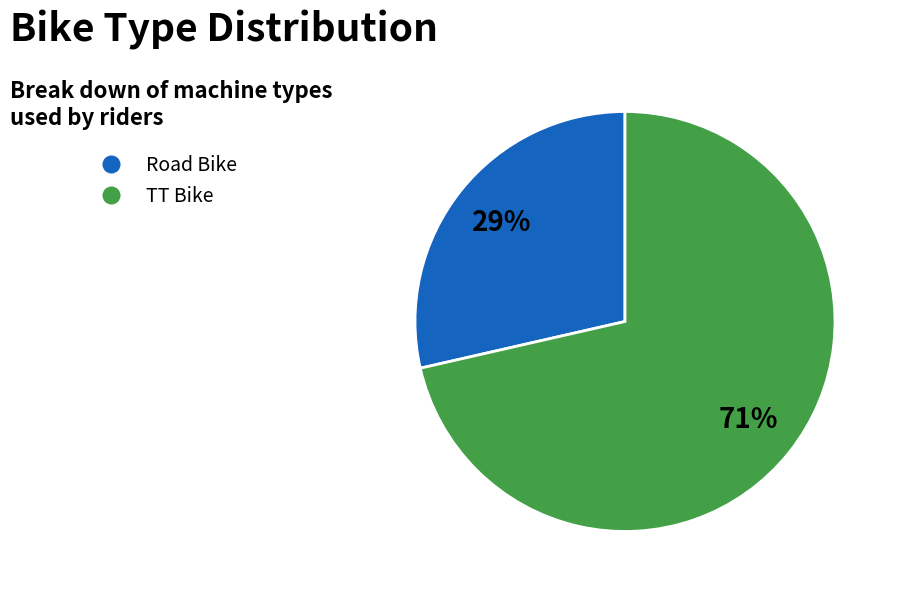

Does any single category account for the majority?

Yes